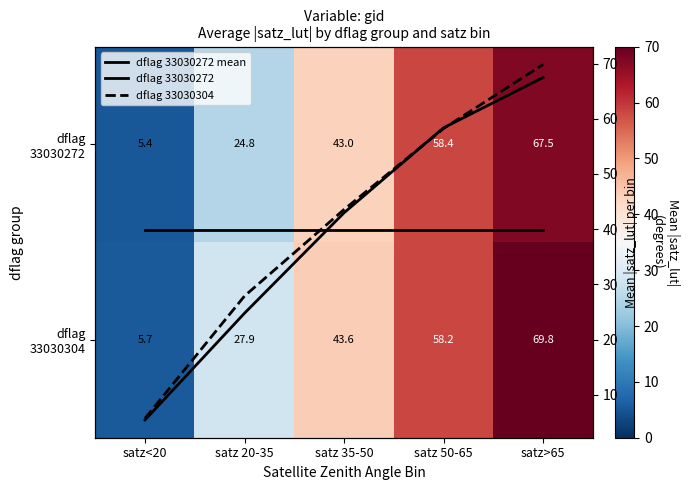

What is the spread (max minus min) of values at satz>65?

30.0